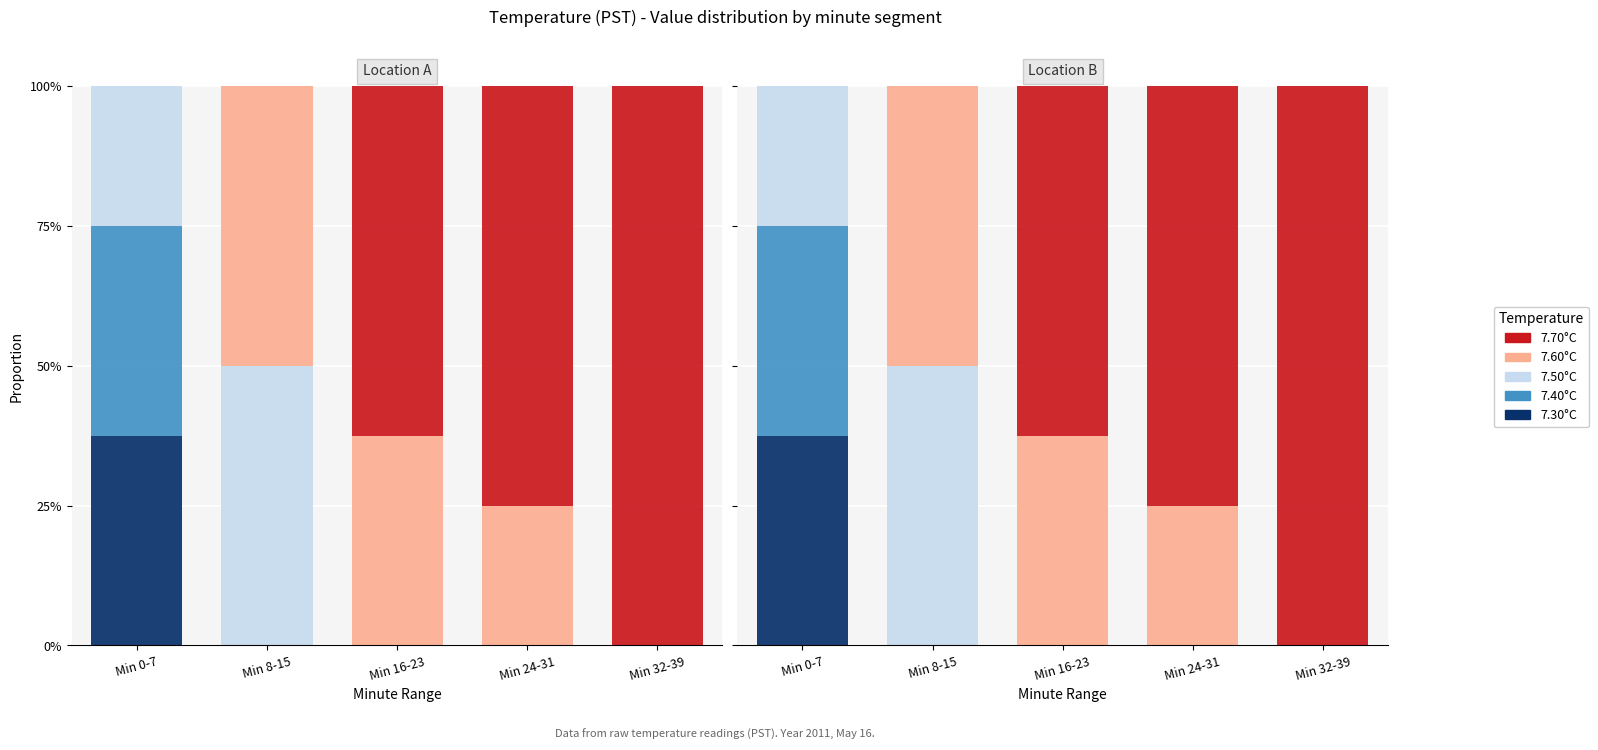

At which label does 7.60°C reach its peak?

Min 8-15